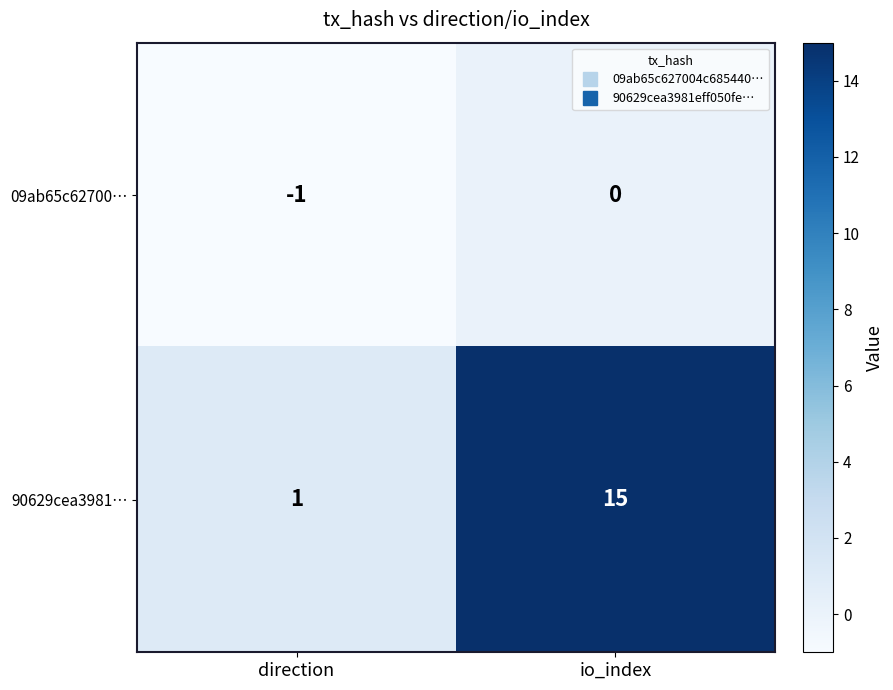

Reading left to right, list all the values displayed in this chart.

09ab65c62700…: -1	0
90629cea3981…: 1	15